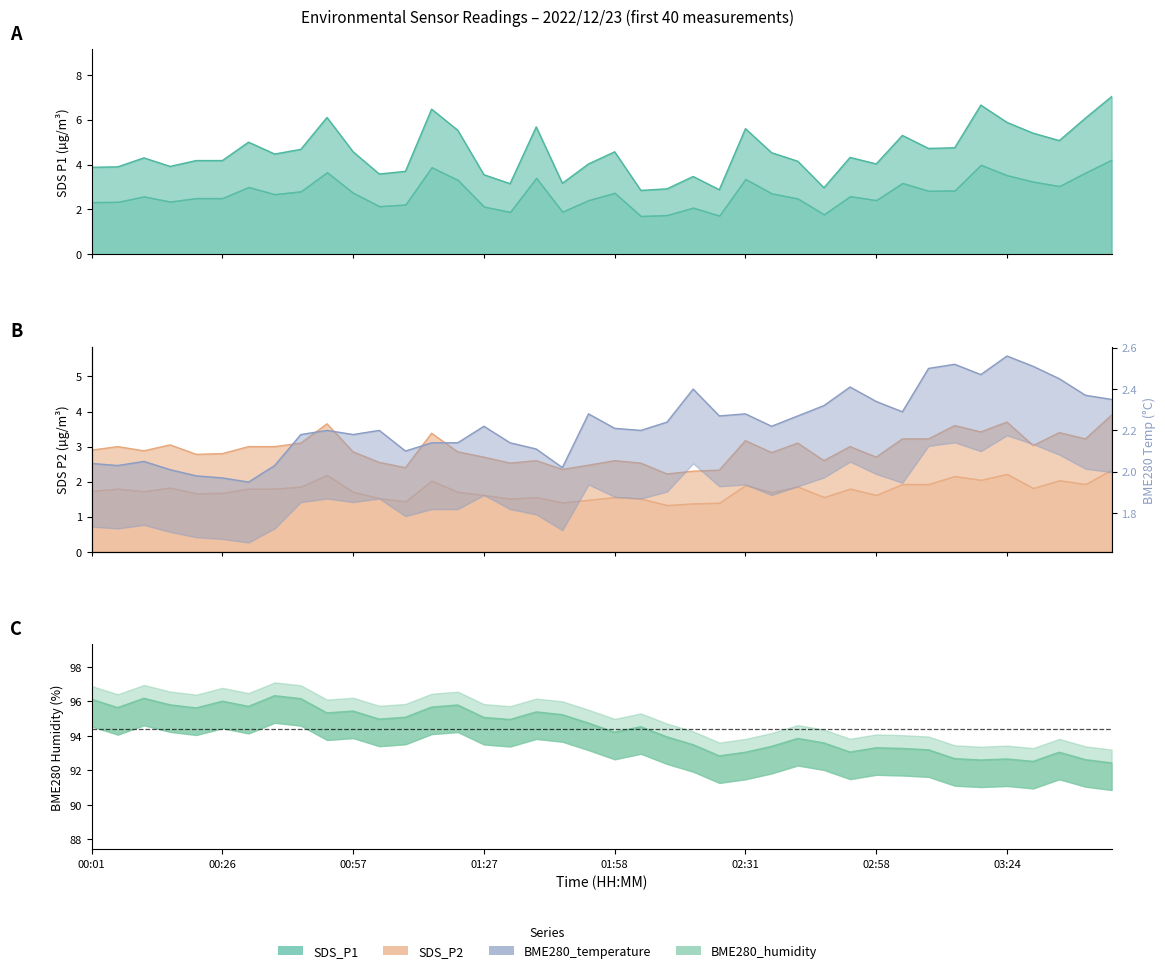

What is the change in value from 15 to 35?

+0.5